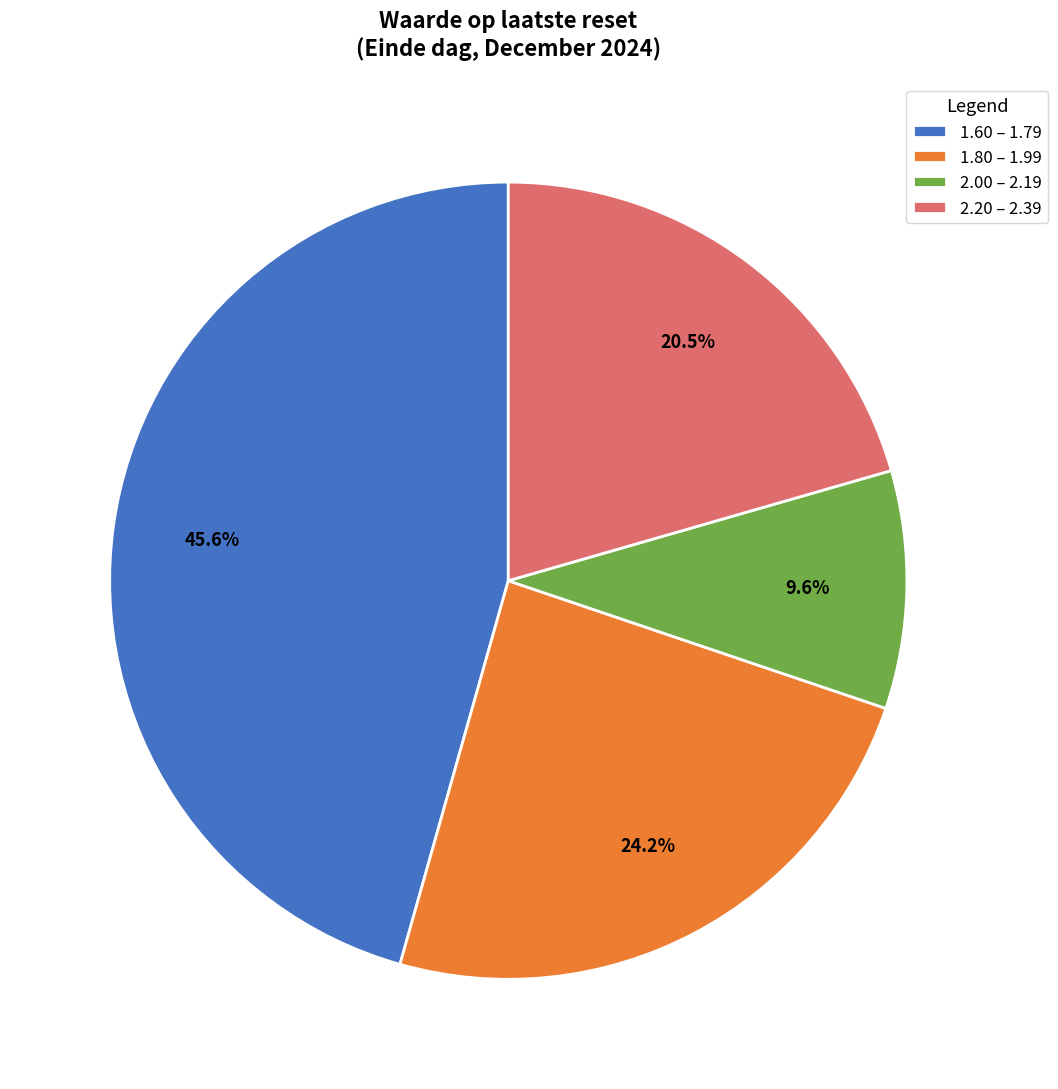

What portion of the pie excludes 2.20 – 2.39?

79.5%